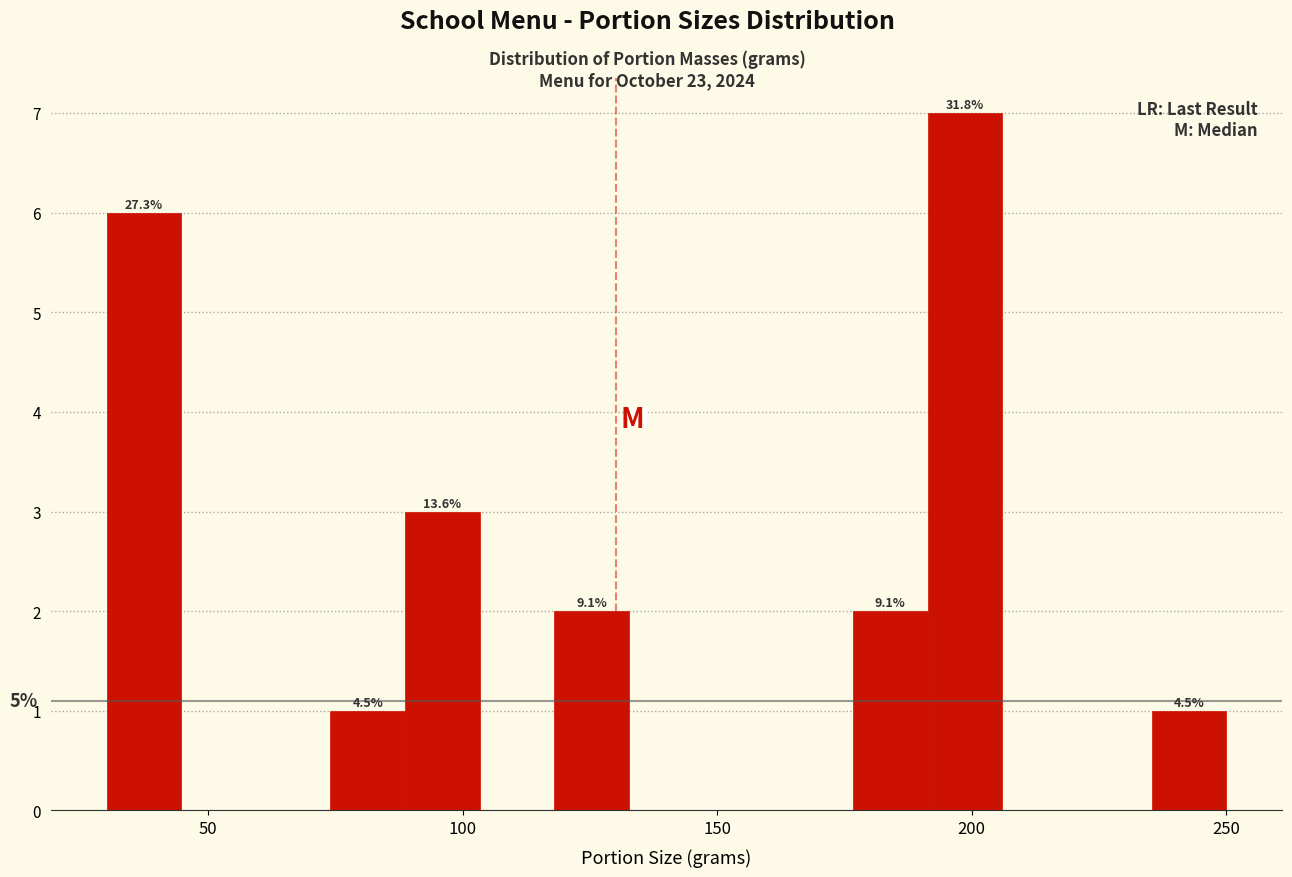

Around what value on the x-axis is the tallest bar? Give the approximate position of its centre, as read against the axis.

200